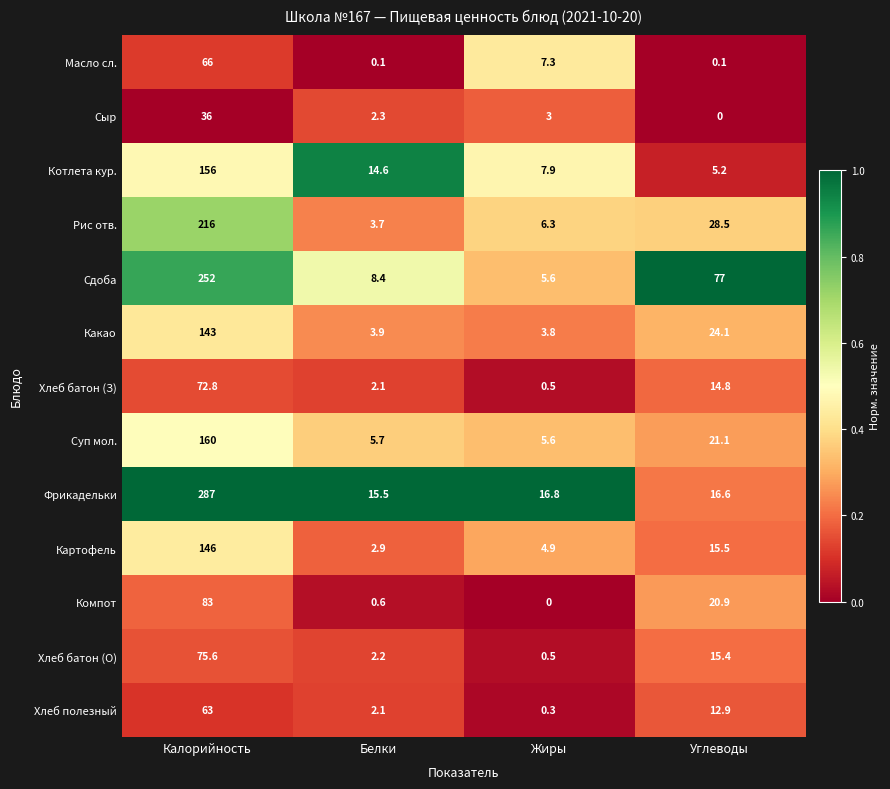

At how many categories does at least one series exceed 0?

4